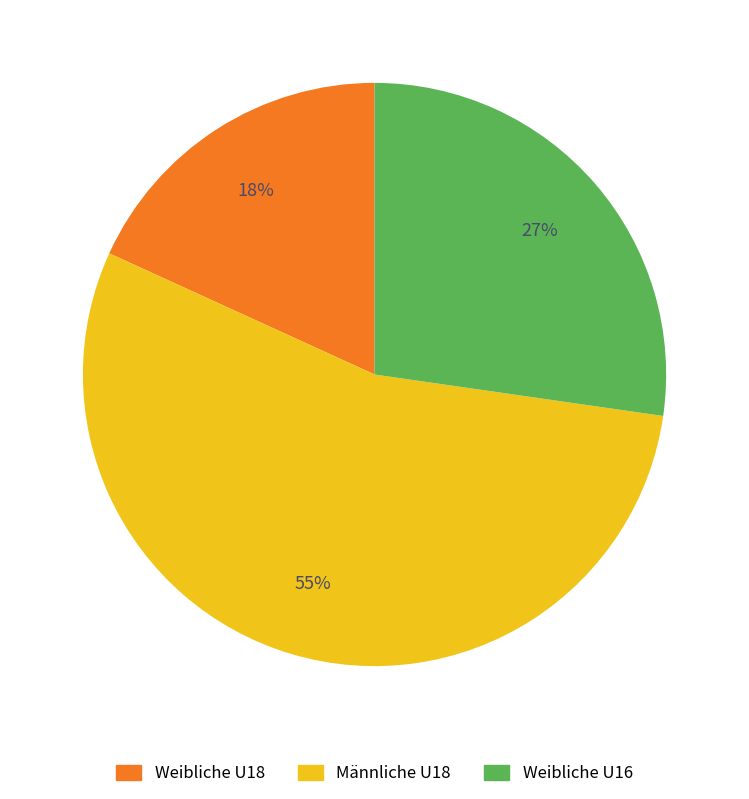

What is the majority slice?

Männliche U18